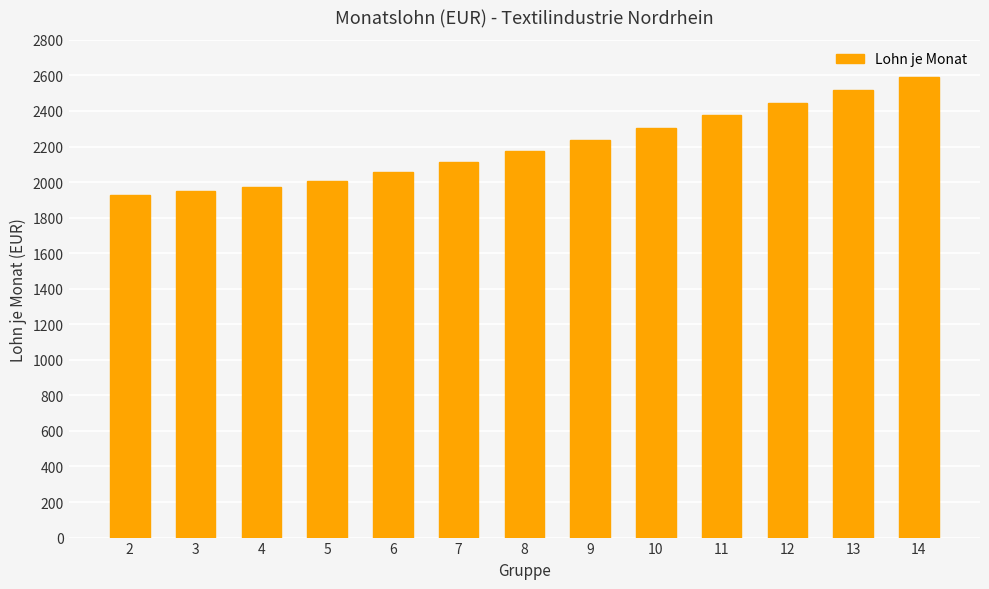

What is the change in value from 4 to 11?

+406